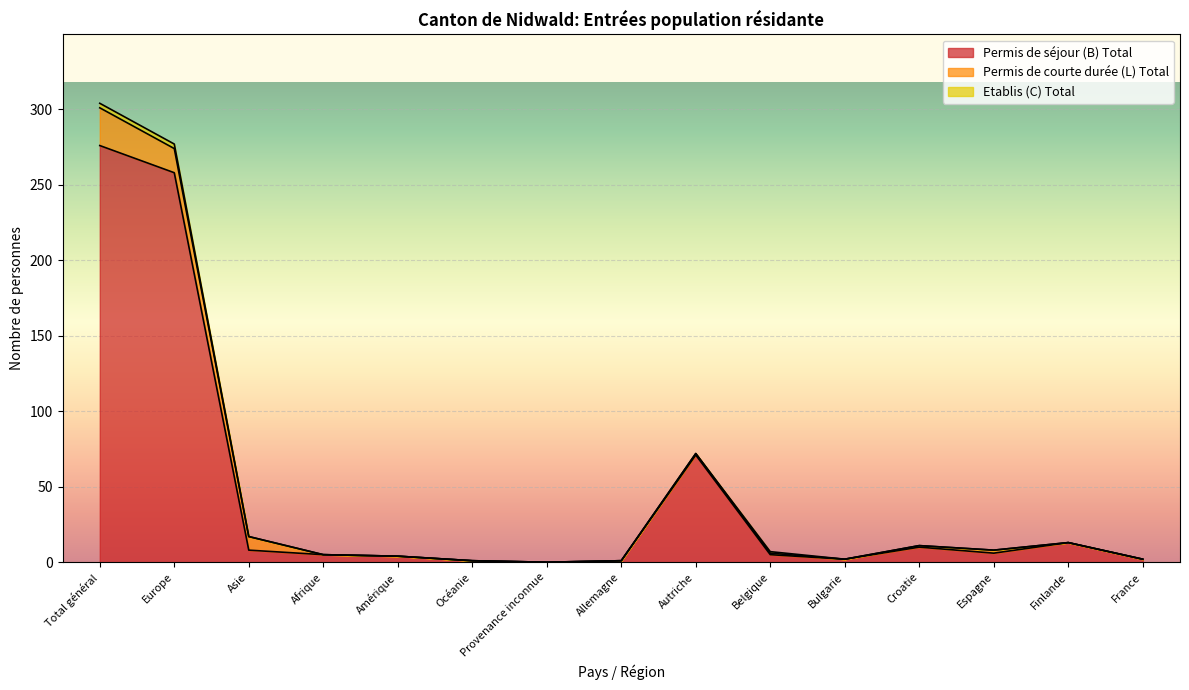

What is the maximum value for Permis de séjour (B) Total?

276